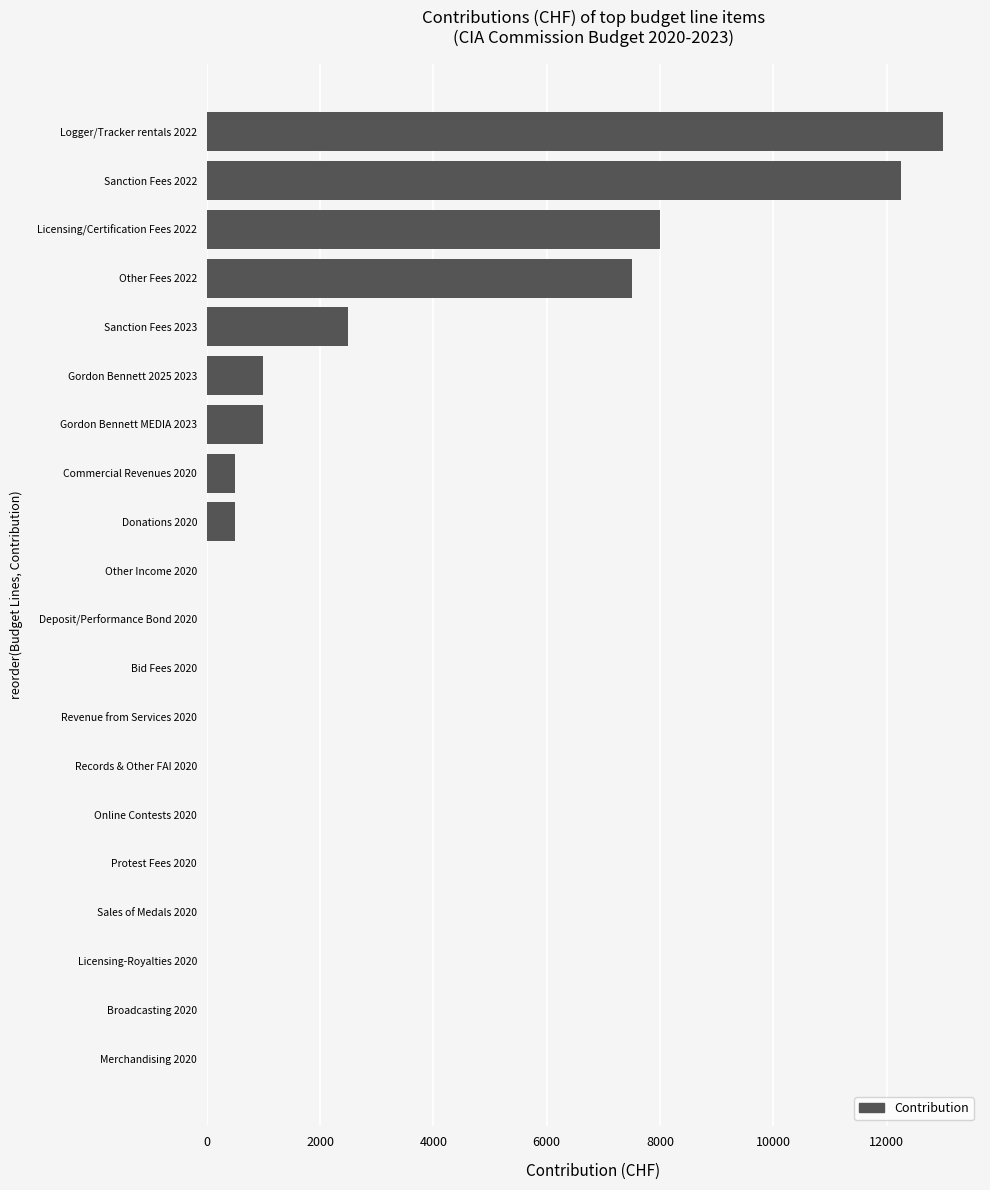

What is the approximate value at Sanction Fees 2022?

12250